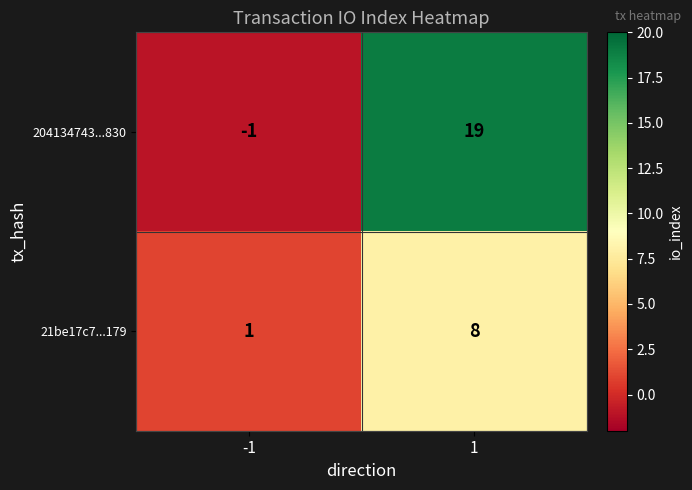

Rank the series by their maximum value, from lowest to highest.

21be17c7...179, 204134743...830